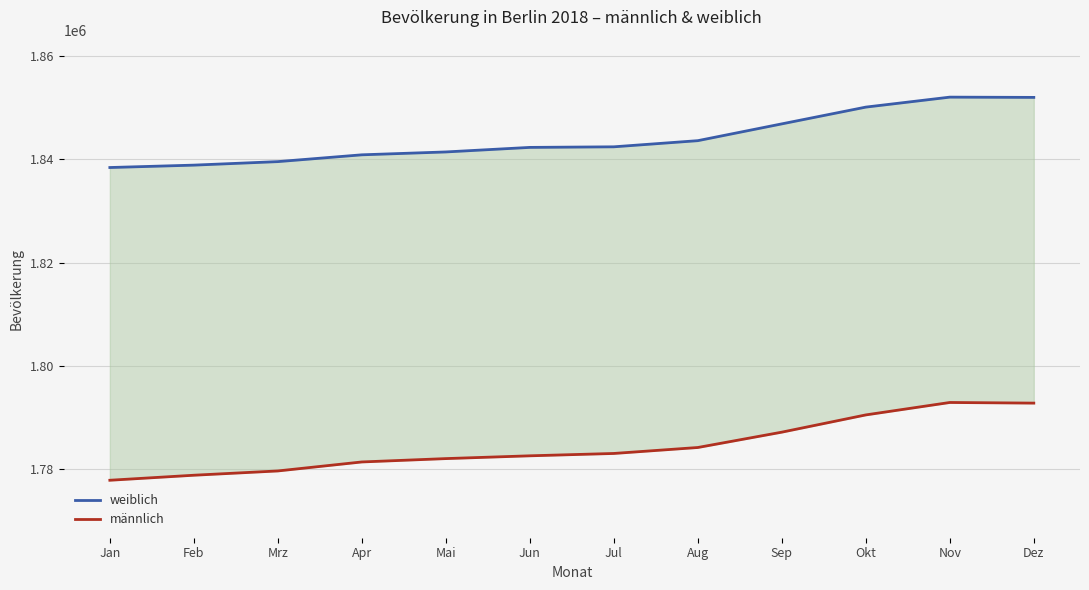

What is the approximate value of weiblich at Okt, to the nearest 50?

1850150